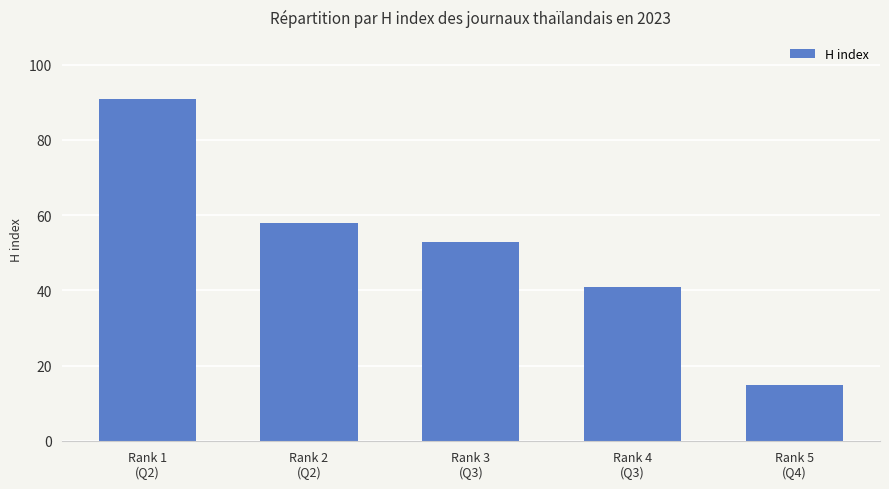

The value at Rank 3
(Q3) is 53. True or false?

True